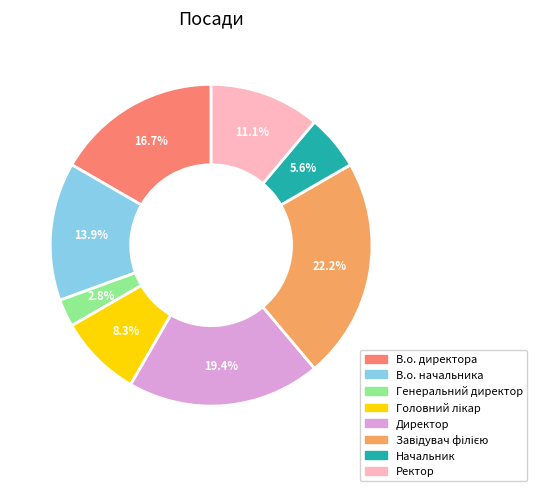

To the nearest percent, what percentage of the pie is В.о. директора?

17%